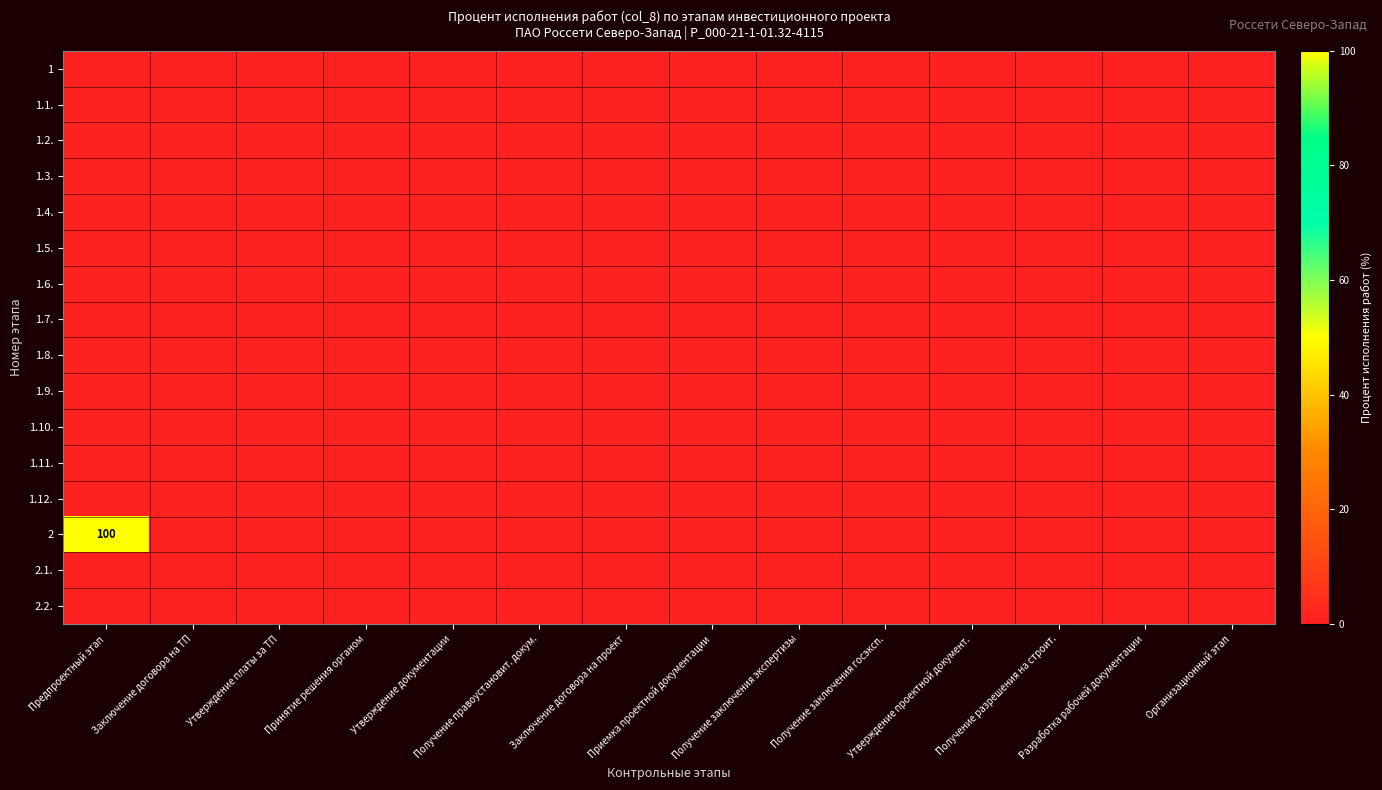

Between Утверждение платы за ТП and Разработка рабочей документации, which is larger?

Утверждение платы за ТП